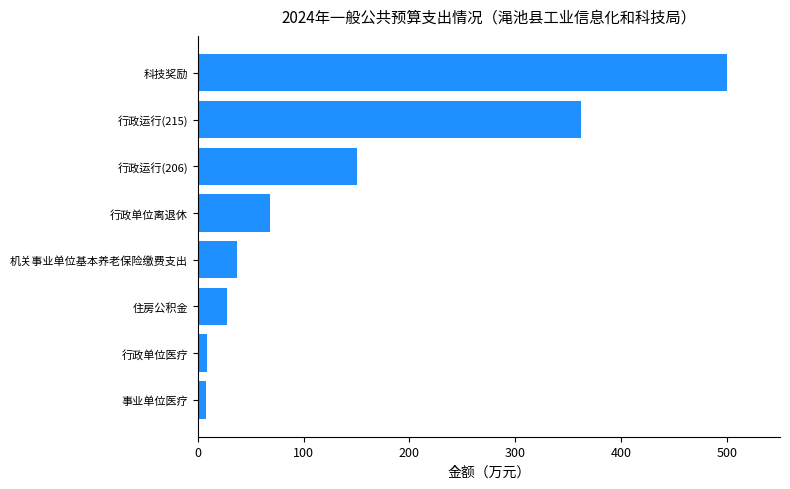

What is the minimum value shown in the chart?

8.1